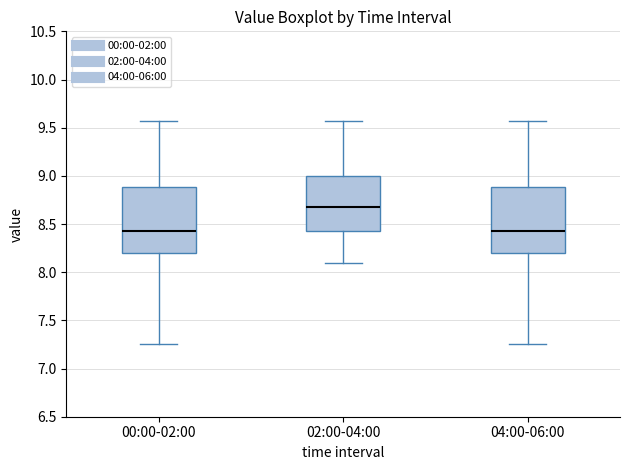

Where does the median line of the box for 00:00-02:00 sit on the y-axis? The values are not printed on the chart, so give them approximately, as read against the axis.

8.45